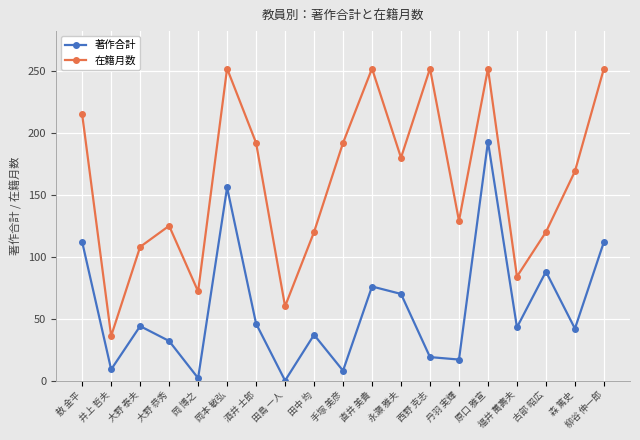

True or false: 在籍月数 has a value of 179 at 田中 均.

False